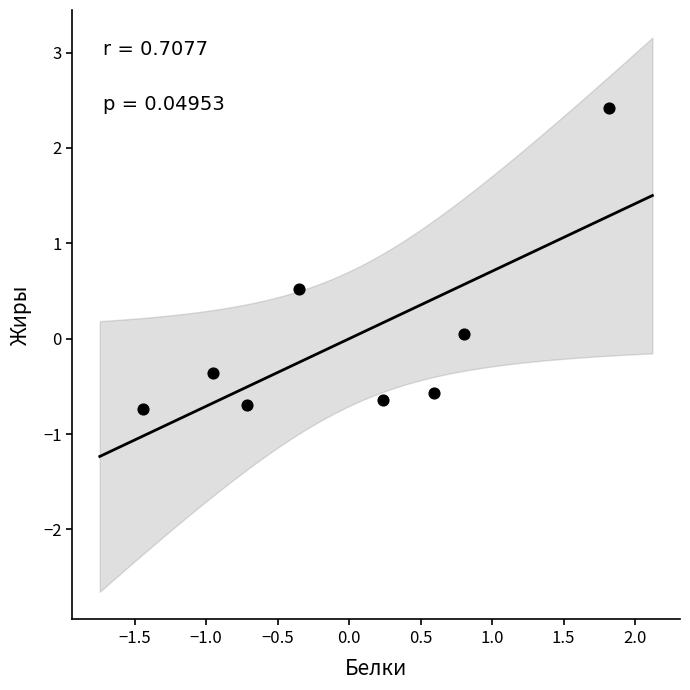

What is the range of X values (max minus min)?

3.3